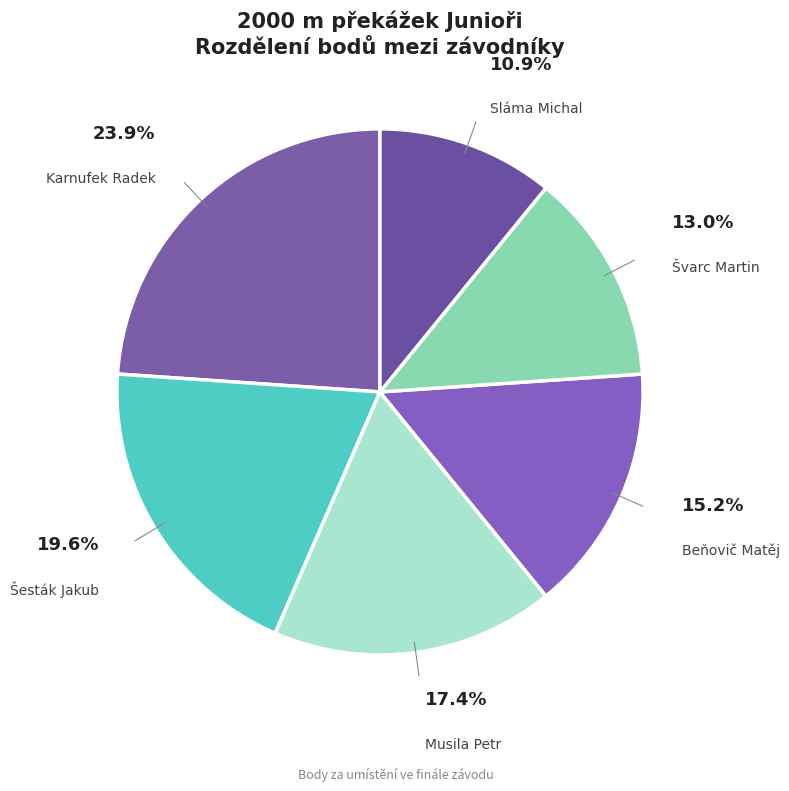

How many segments does this pie chart have?

6